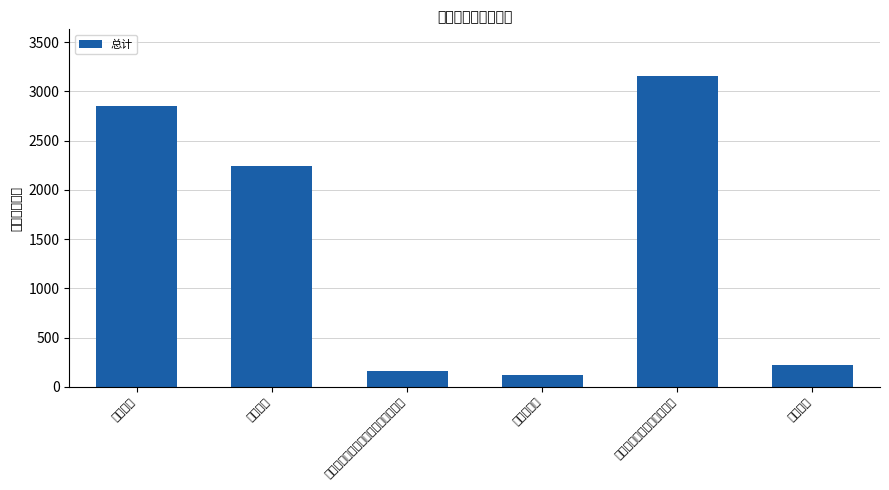

What is the label of the 4th bar from the left?

住房公积金